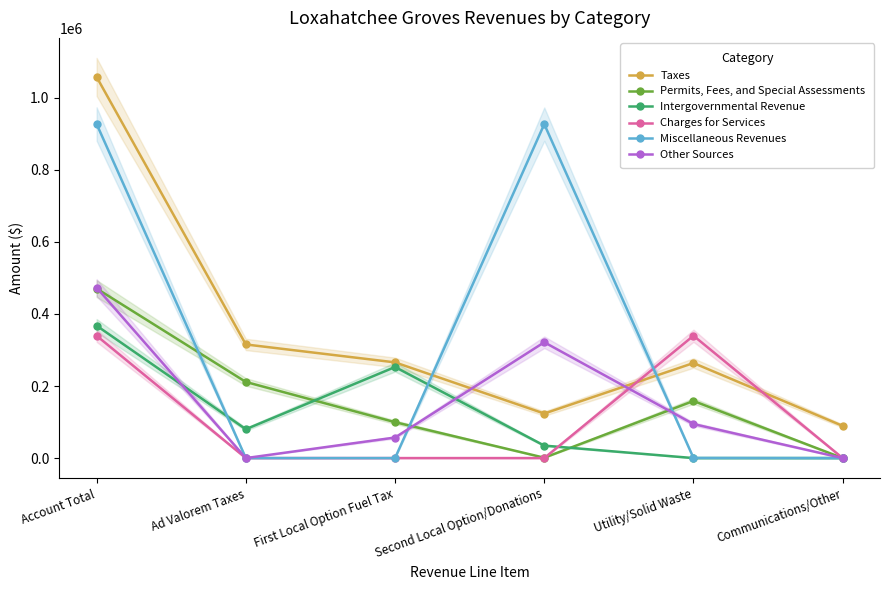

What is the approximate value of Permits, Fees, and Special Assessments at First Local Option Fuel Tax, to the nearest 100?

99700